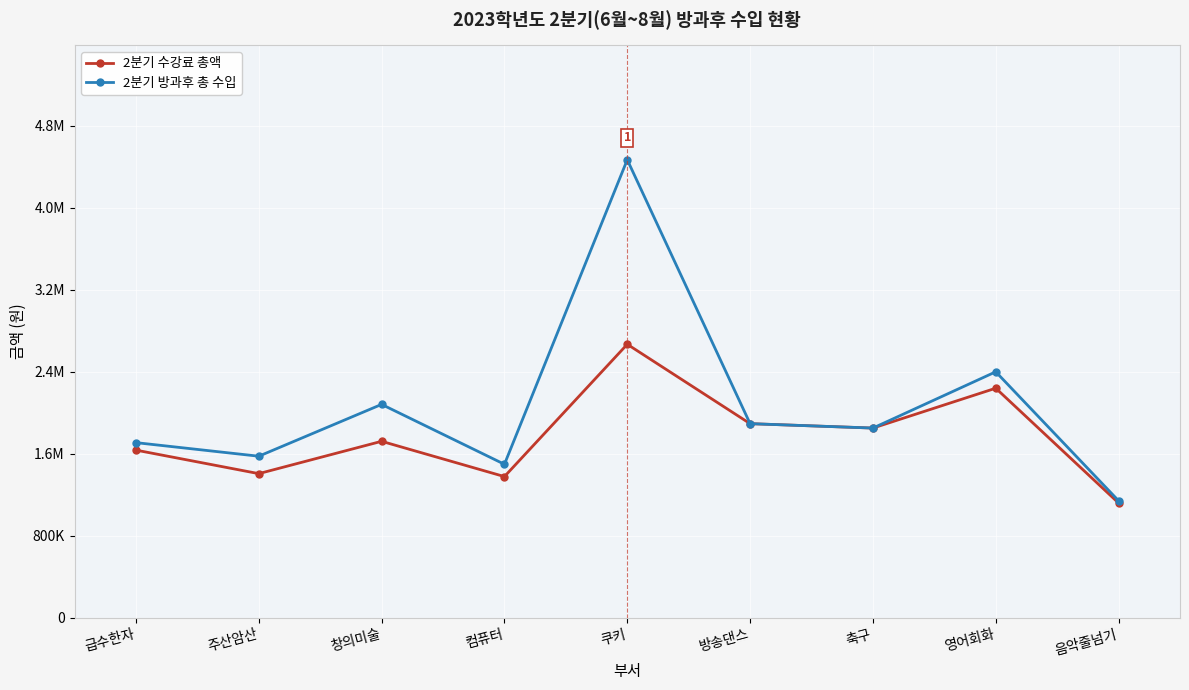

Reading left to right, extract all data points from this chart.

2분기 수강료 총액: 1634760	1405320	1720800	1376640	2667240	1892880	1849860	2238720	1118520
2분기 방과후 총 수입: 1707760	1575320	2080800	1496640	4467240	1892880	1849860	2398720	1140720